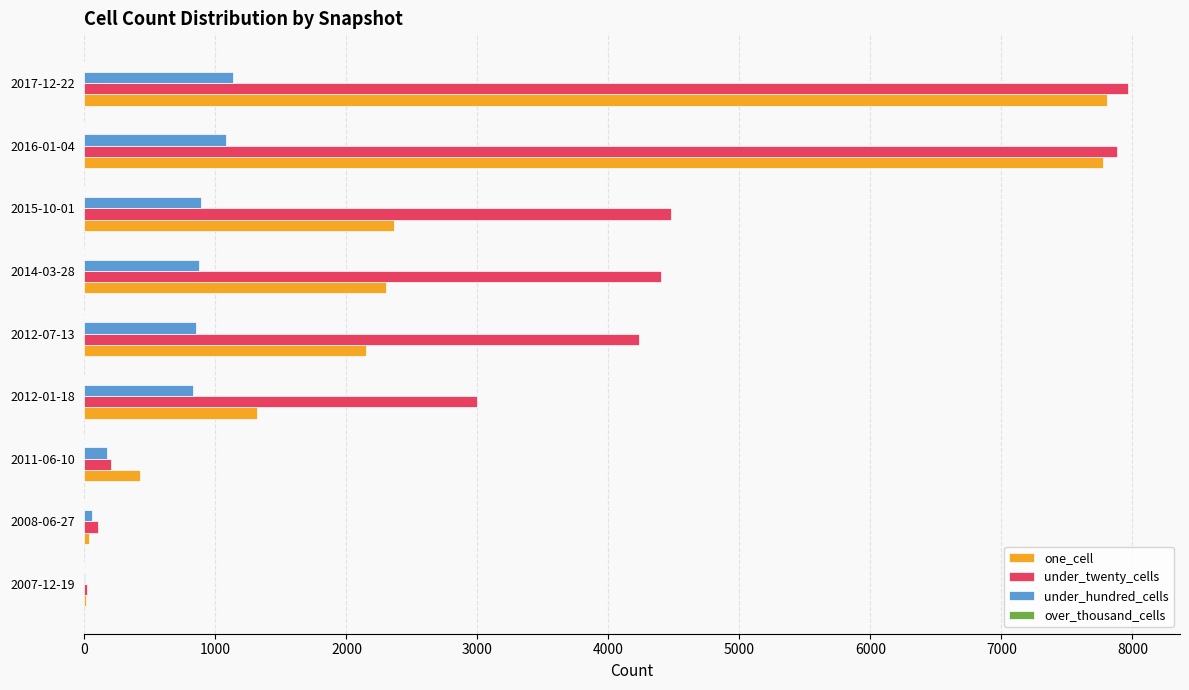

The value of under_hundred_cells at 2017-12-22 is 748. True or false?

False